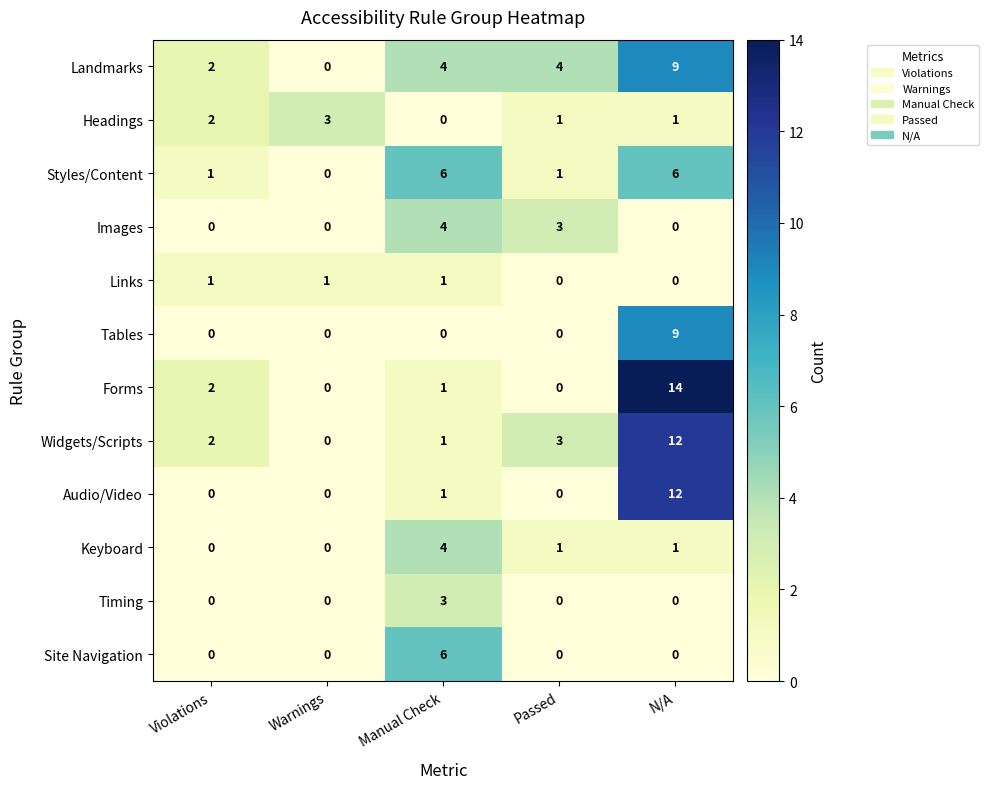

Which series has the widest spread of values?

Forms